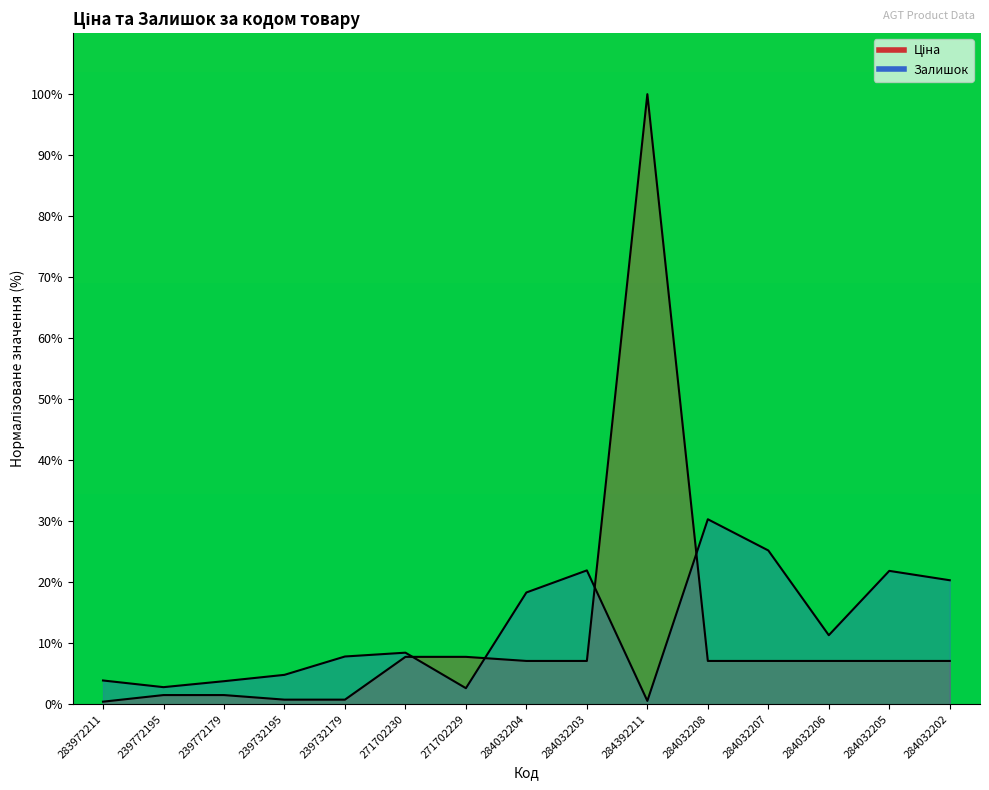

What is the difference between the maximum and minimum values in the Ціна series?

99.6